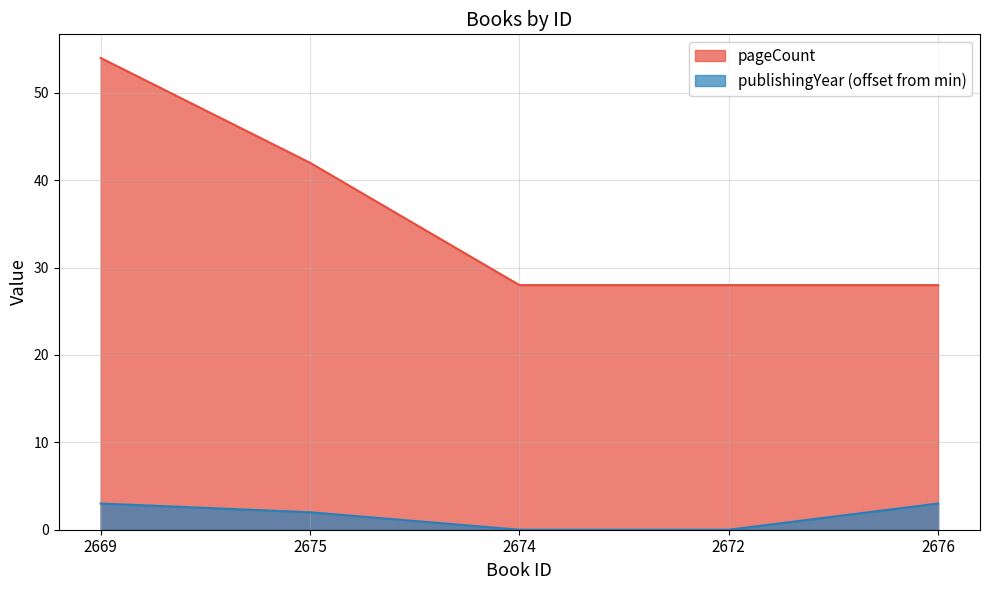

Rank the series by their maximum value, from highest to lowest.

pageCount, publishingYear (offset from min)